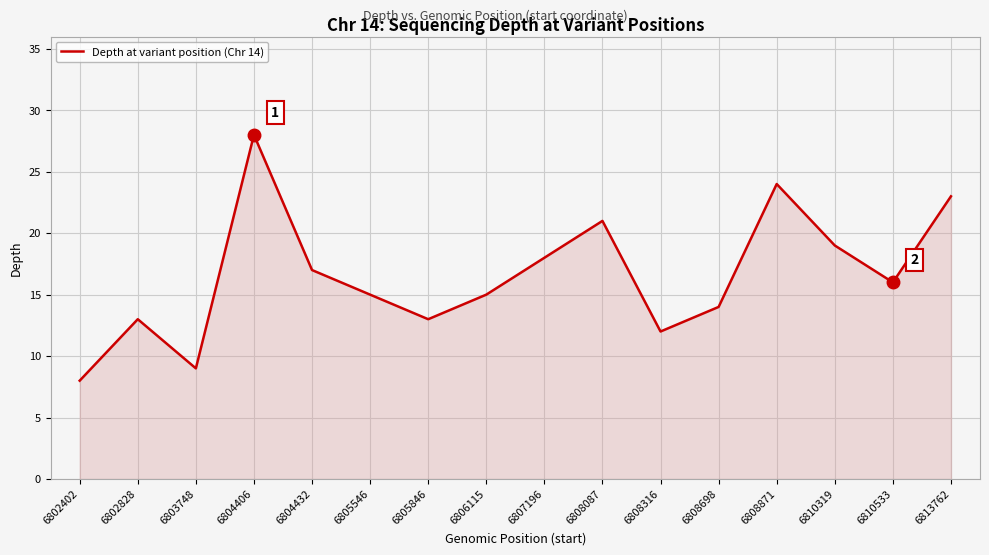

The value at 6805846 is 4. True or false?

False